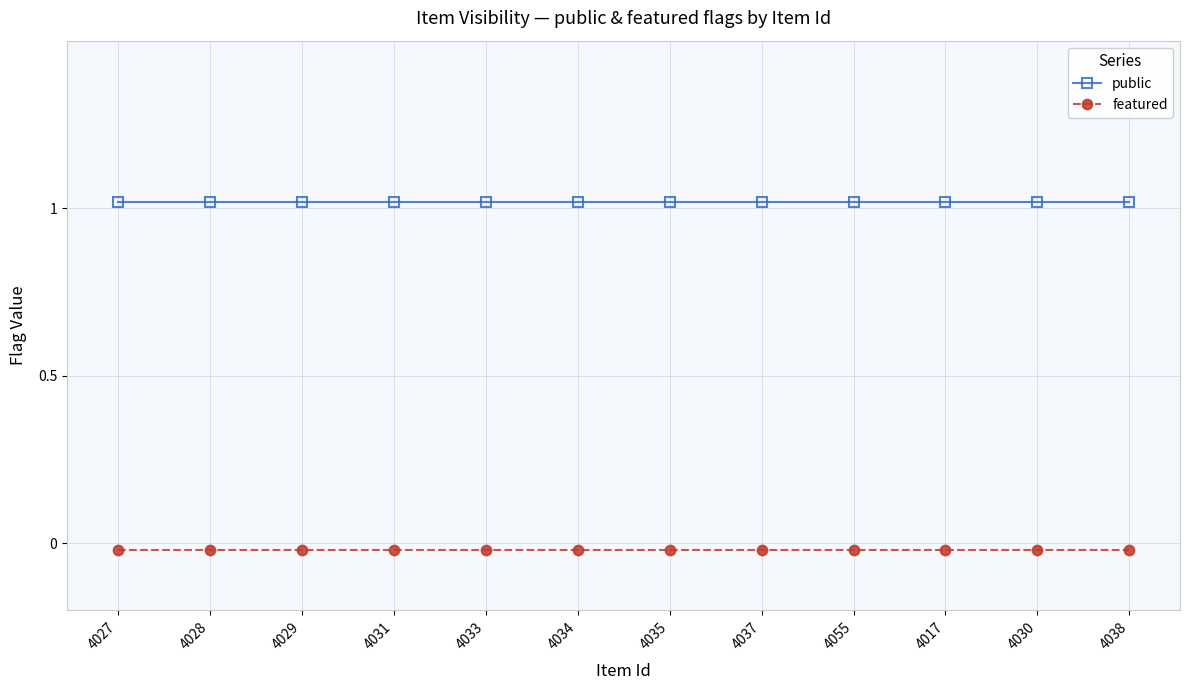

Is this an area chart (filled region under the line)?

No